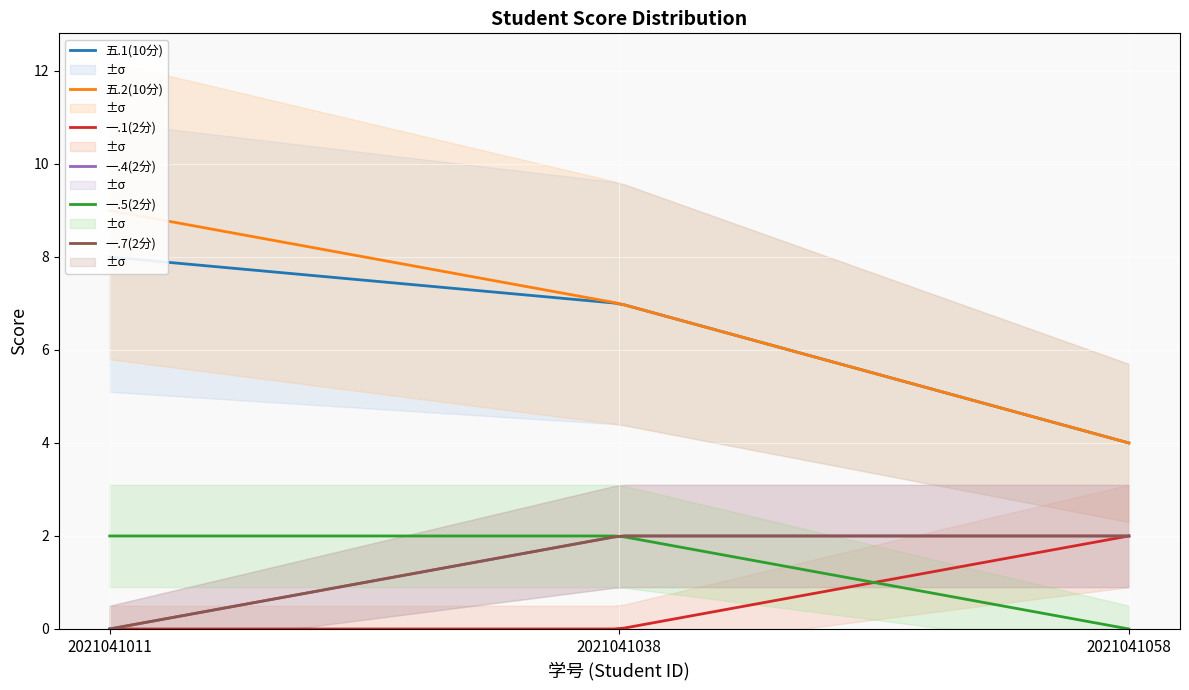

What are all the series names shown in the legend?

五.1(10分), 五.2(10分), 一.1(2分), 一.4(2分), 一.5(2分), 一.7(2分)